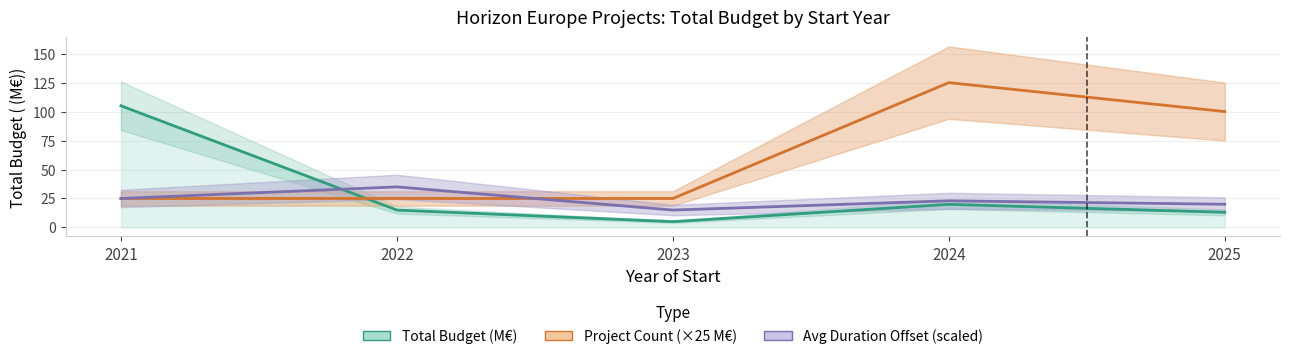

Which series has the largest total across all categories?

Project Count (×25 M€)